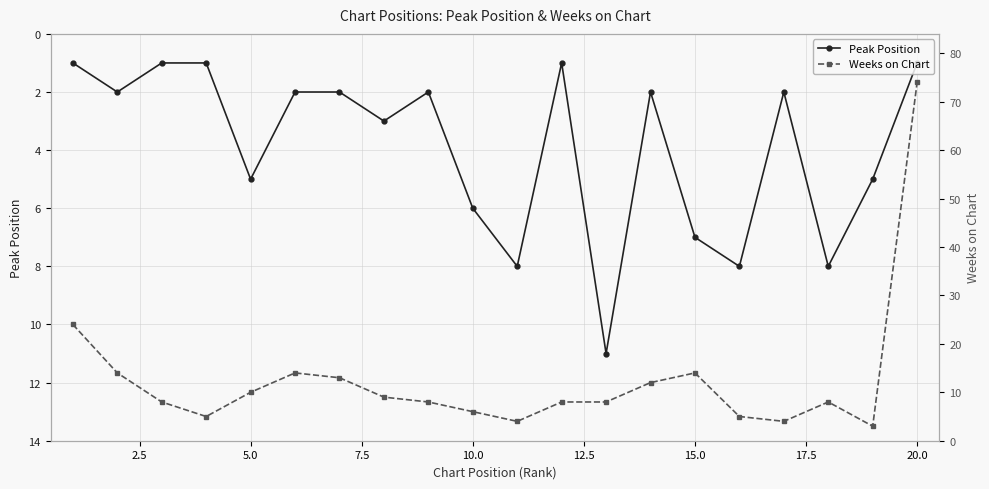

In Weeks on Chart, how many points are higher than both neighbors (excluding endpoints)?

3